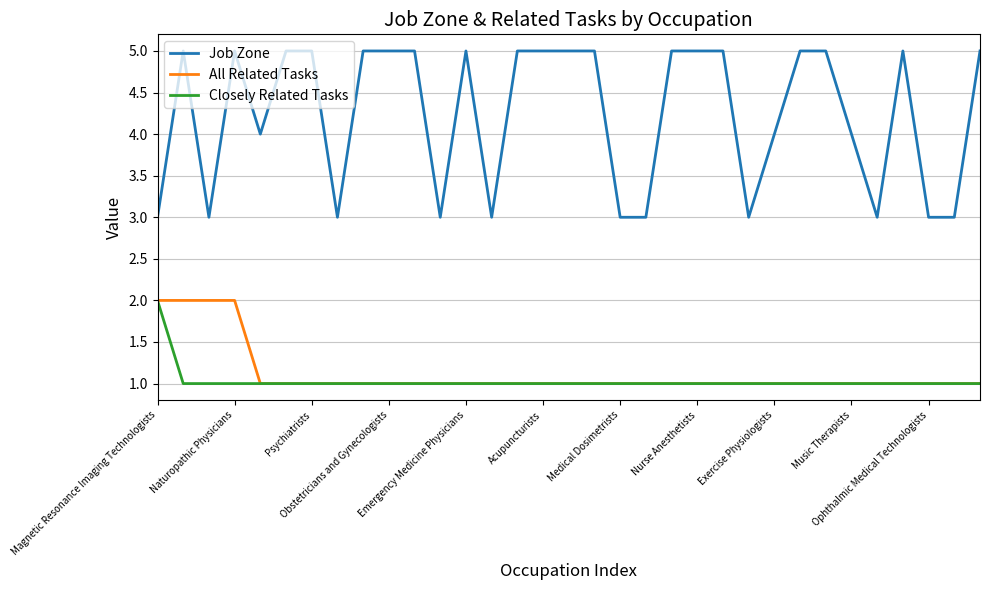

What is the highest value of the All Related Tasks series?

2